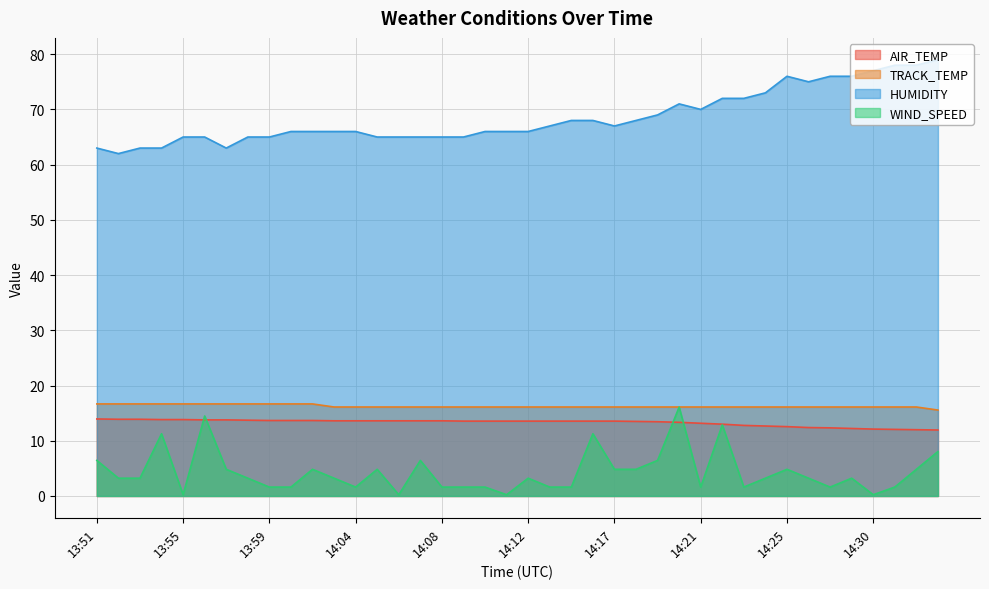

The TRACK_TEMP series shows 16.1 at 14:22. True or false?

True